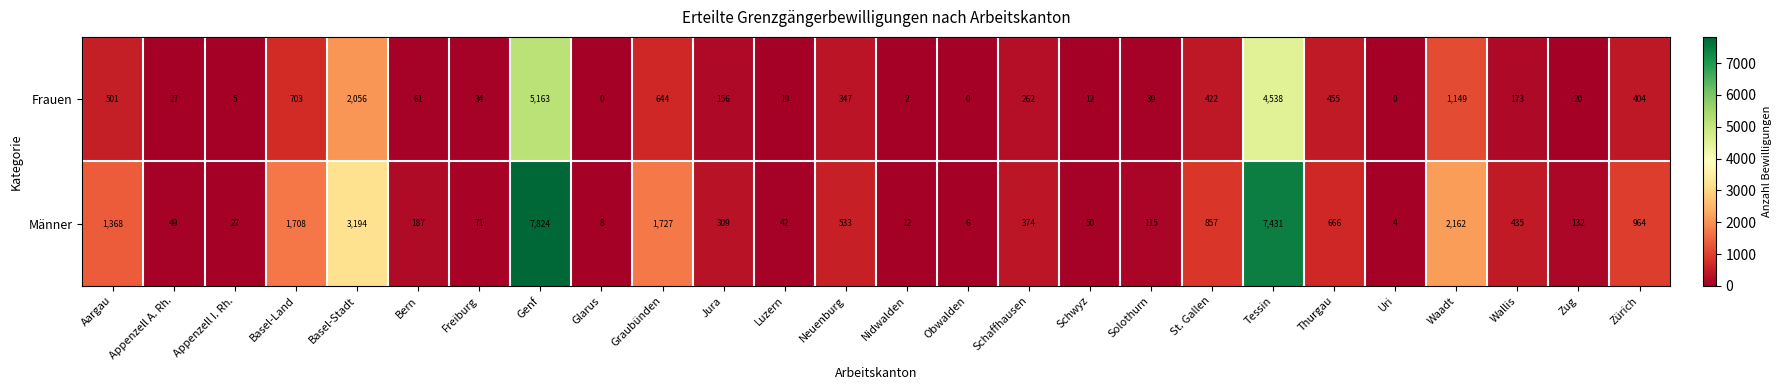

Rank the series at Thurgau from lowest to highest value.

Frauen, Männer